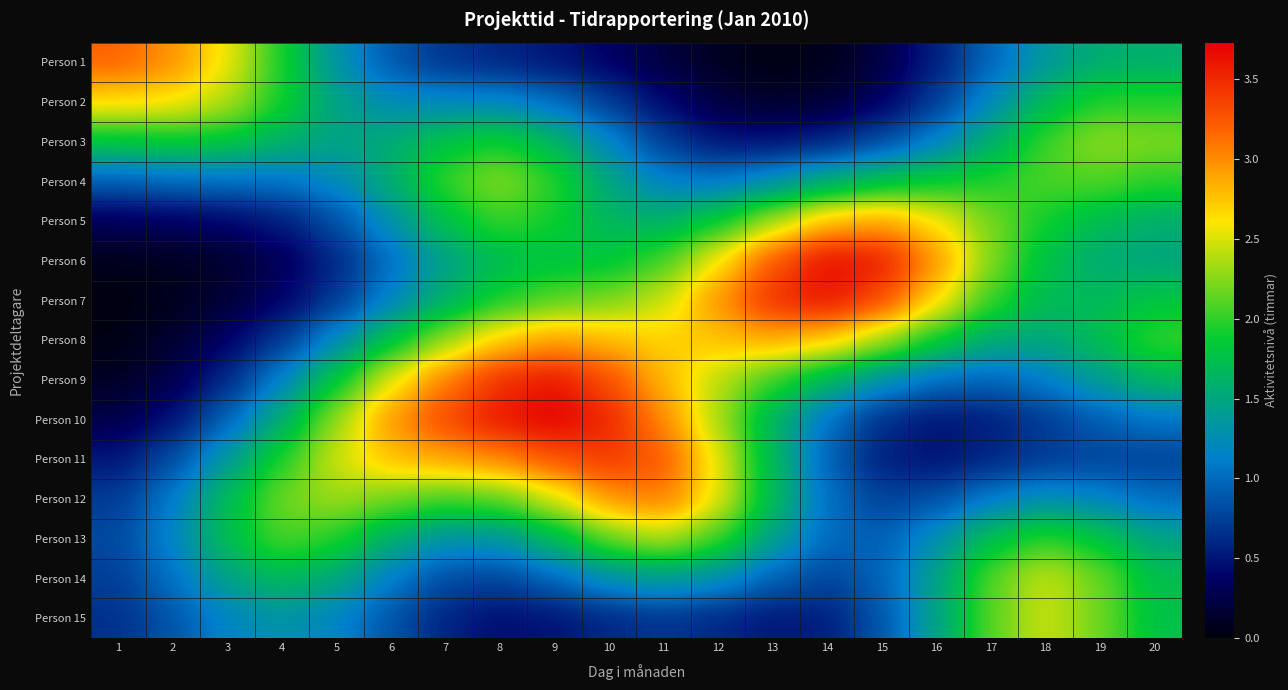

List the series in order of their peak value, lowest first.

Person 4, Person 3, Person 13, Person 14, Person 15, Person 2, Person 5, Person 8, Person 12, Person 1, Person 11, Person 9, Person 7, Person 6, Person 10